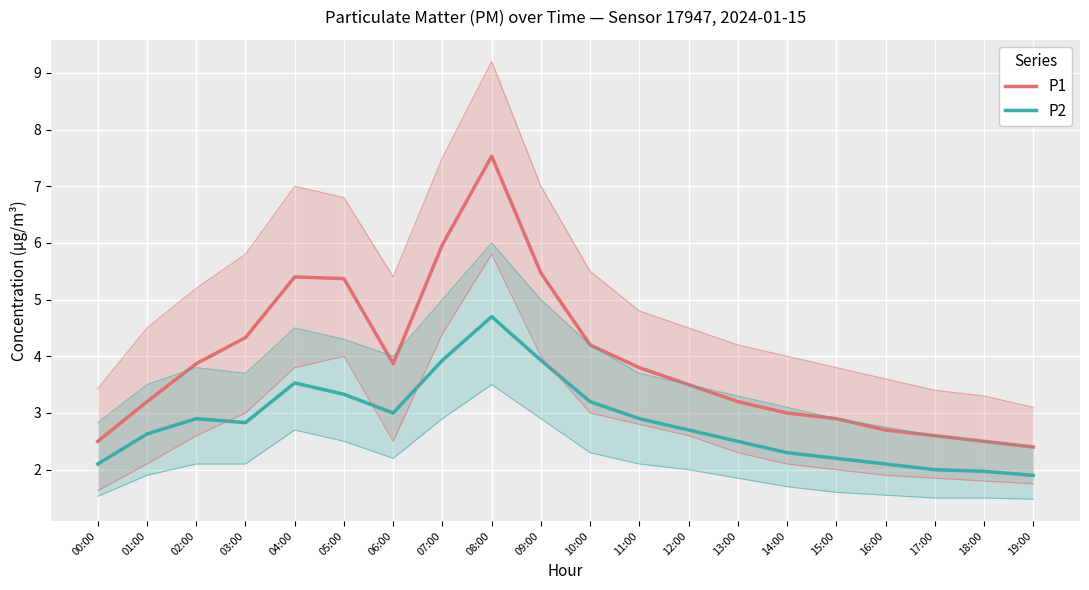

Where is P2 nearest to the value 3?

06:00